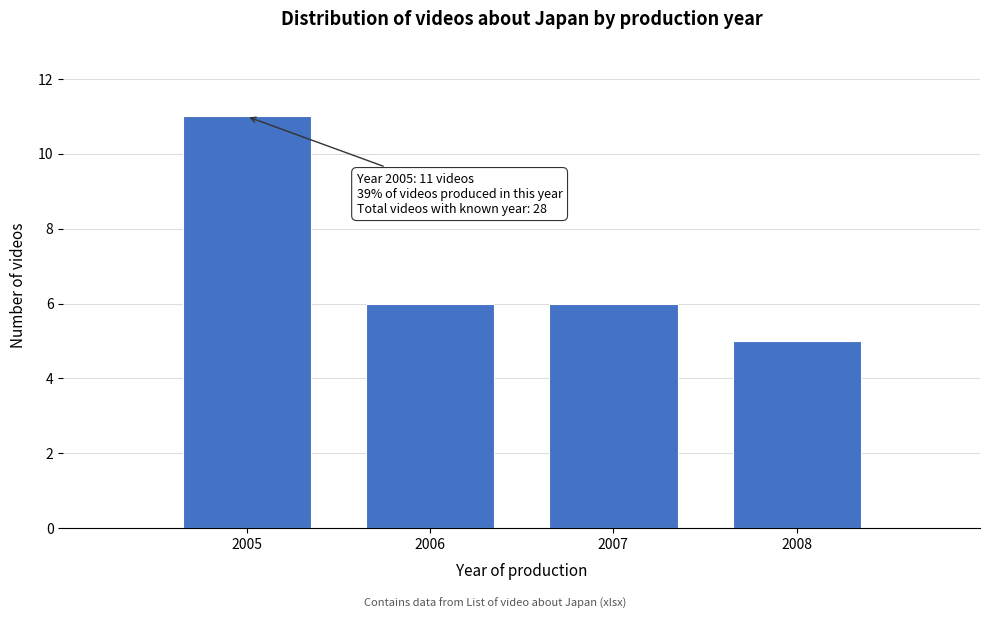

Reading right to left, extract all data points from this chart.

2008=5	2007=6	2006=6	2005=11